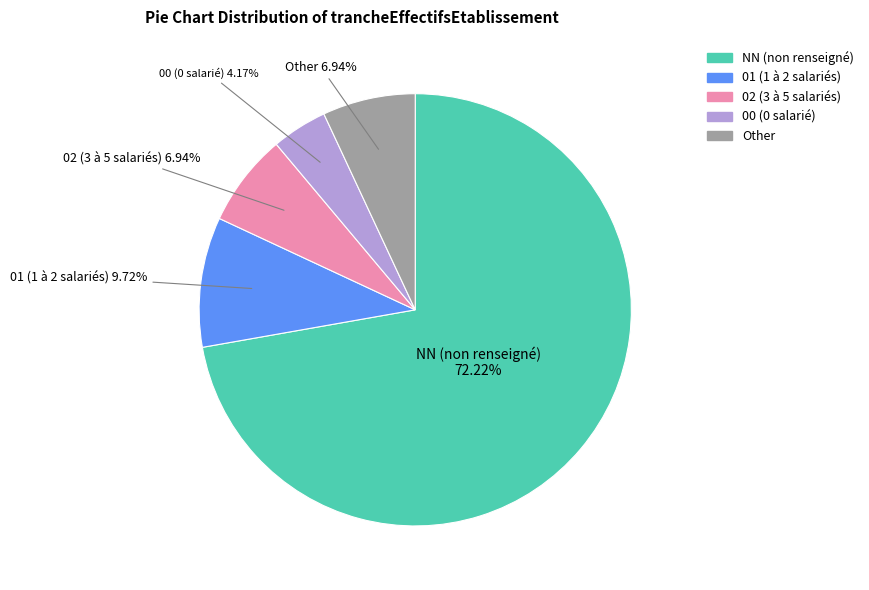

Which category has the biggest portion of the pie?

NN